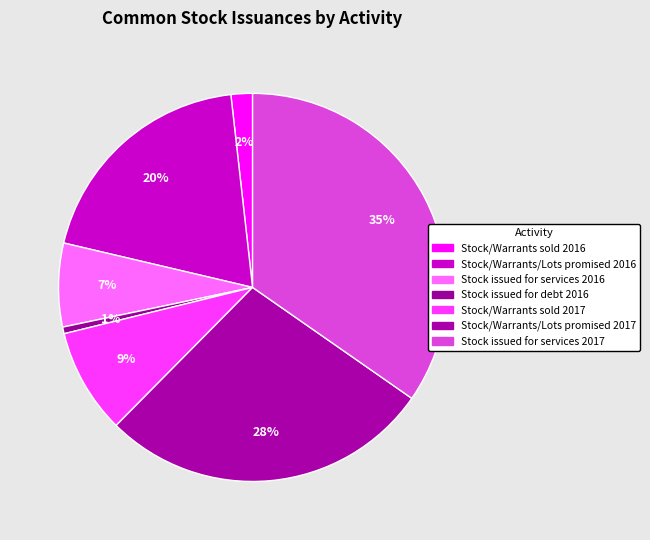

How many slices are in this pie chart?

7